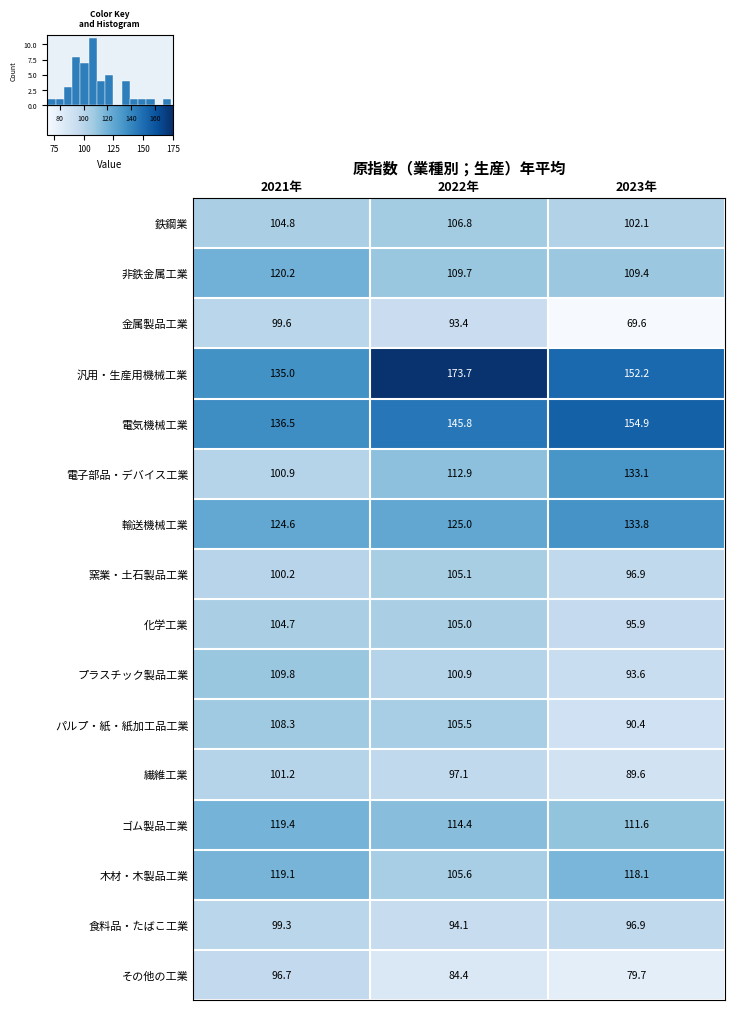

What is the total value across all series at 2021年?

1780.3